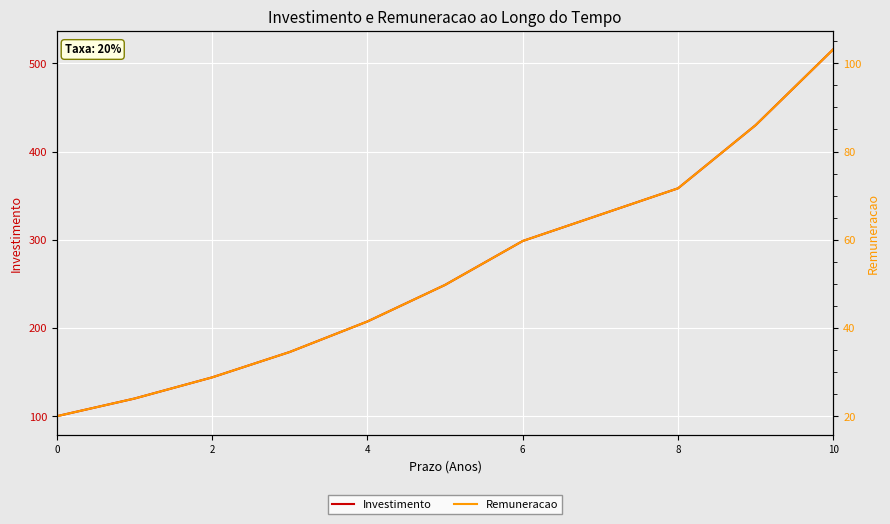

Reading left to right, list all the values displayed in this chart.

Investimento: 100.0	120.0	144.0	172.8	207.4	248.8	298.6	358.3	430.0	516.0
Remuneracao: 20.0	24.0	28.8	34.6	41.5	49.8	59.7	71.7	86.0	103.2